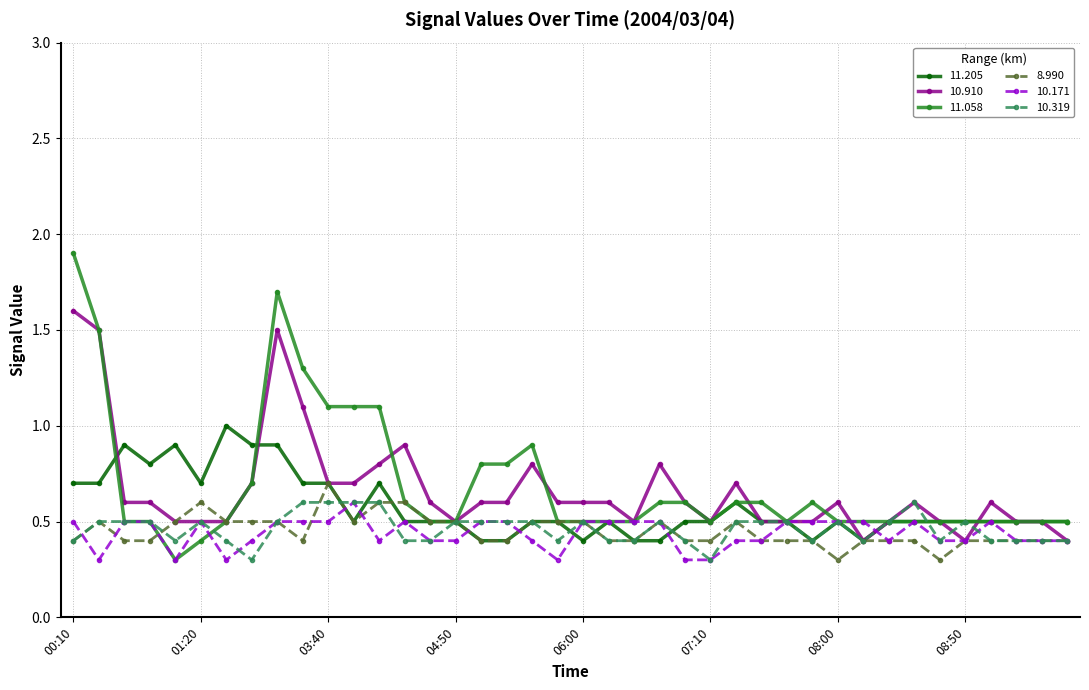

Which series has the widest spread of values?

11.058